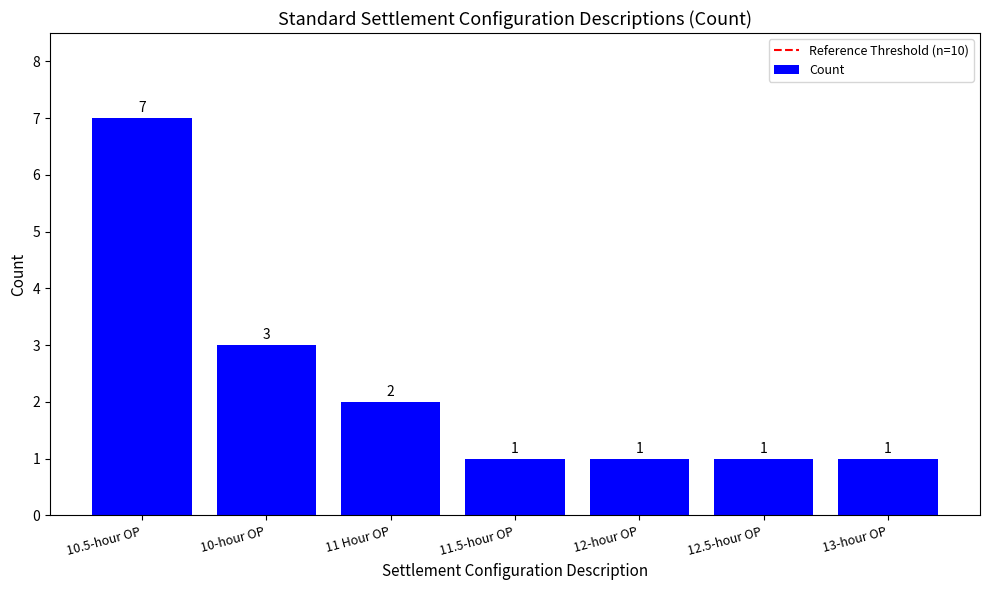

Approximately how many times larger is the value at 11 Hour OP compared to 11.5-hour OP?

2.0